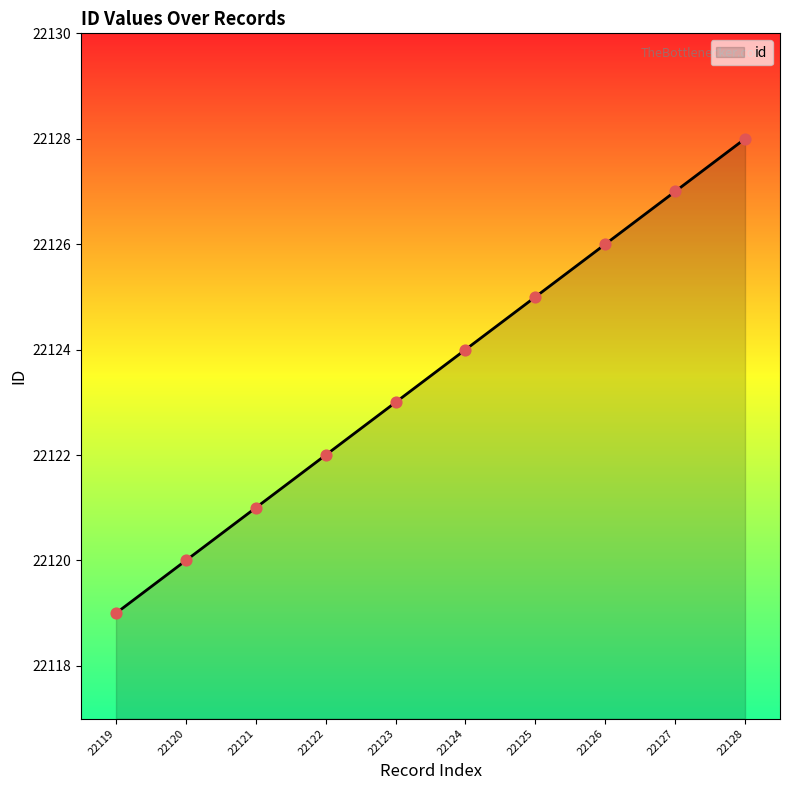

Which has a higher value, 22125 or 22124?

22125